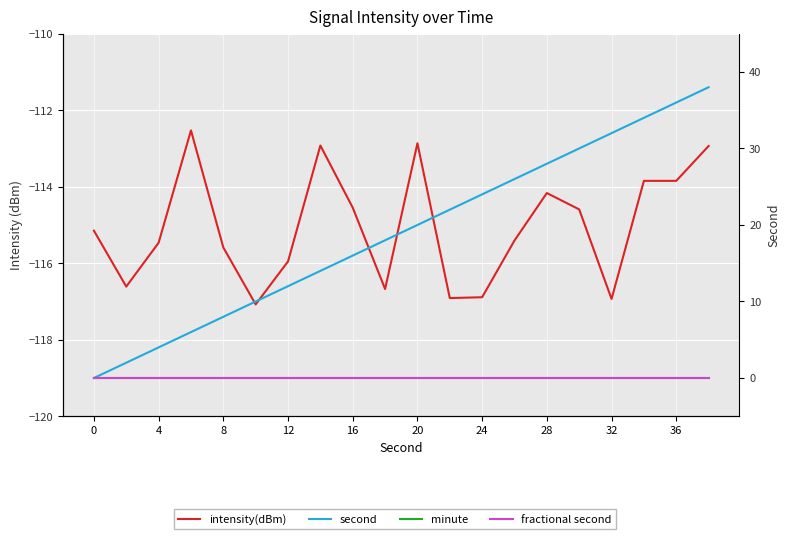

Which series changed the most between 20 and 24?

second